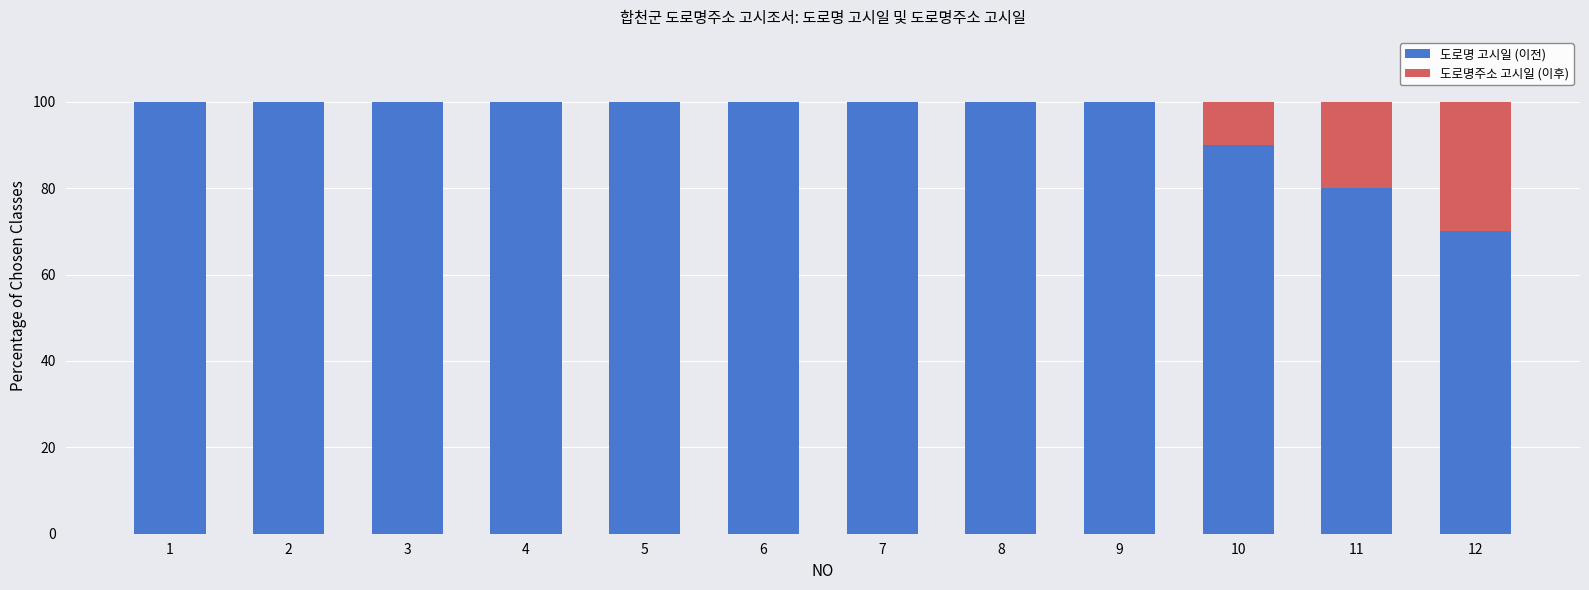

What is the highest value of the 도로명 고시일 (이전) series?

100